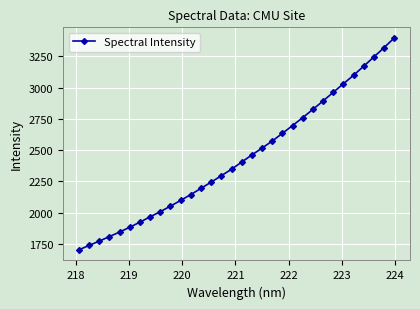

What is the greatest value displayed?

3397.0